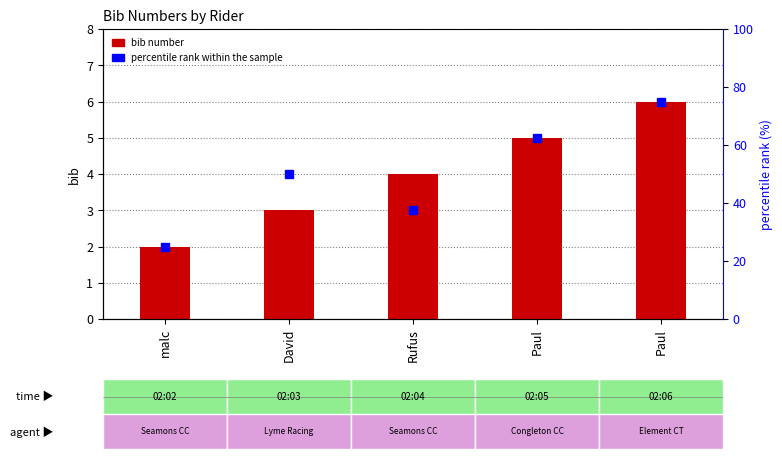

How many groups of bars are there?

5